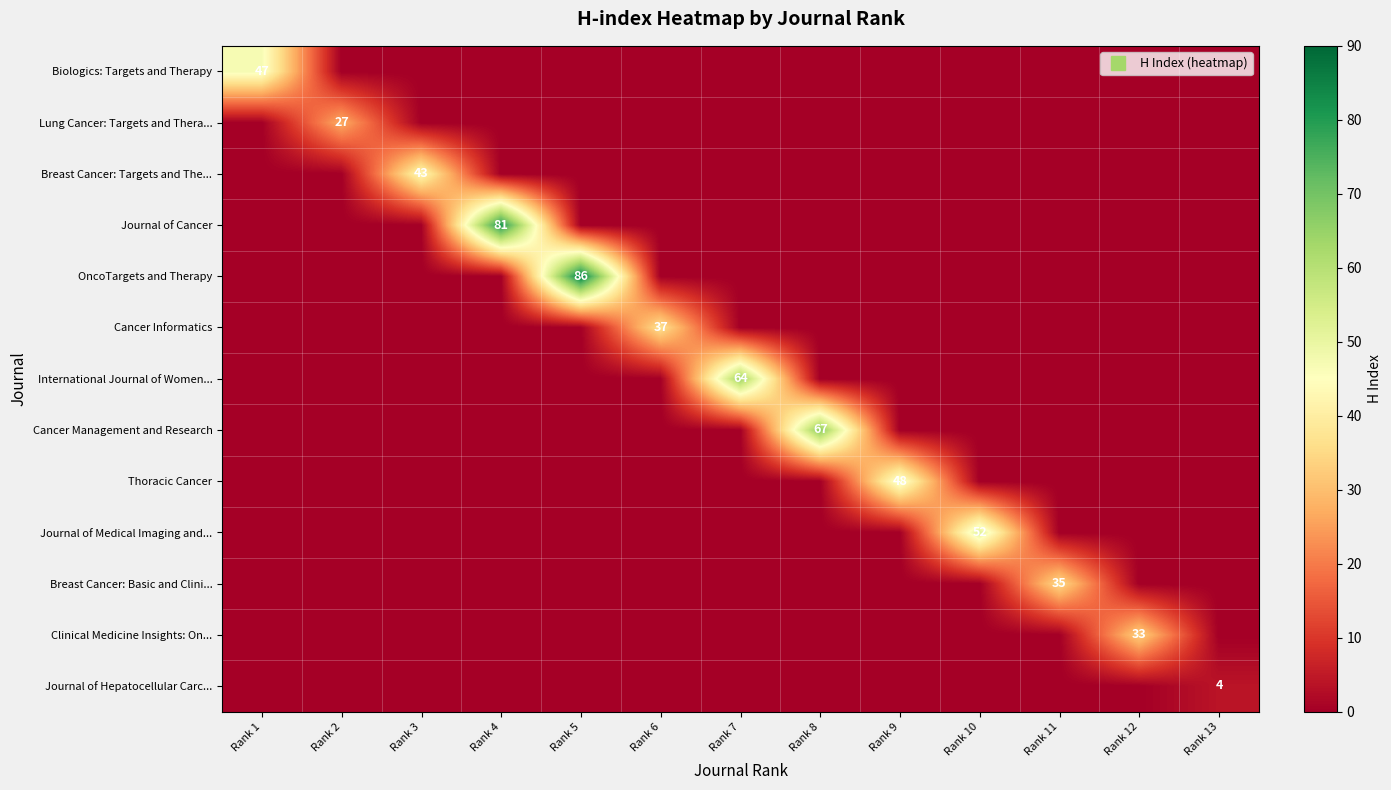

Which has a higher value, Rank 3 or Rank 9?

Rank 3